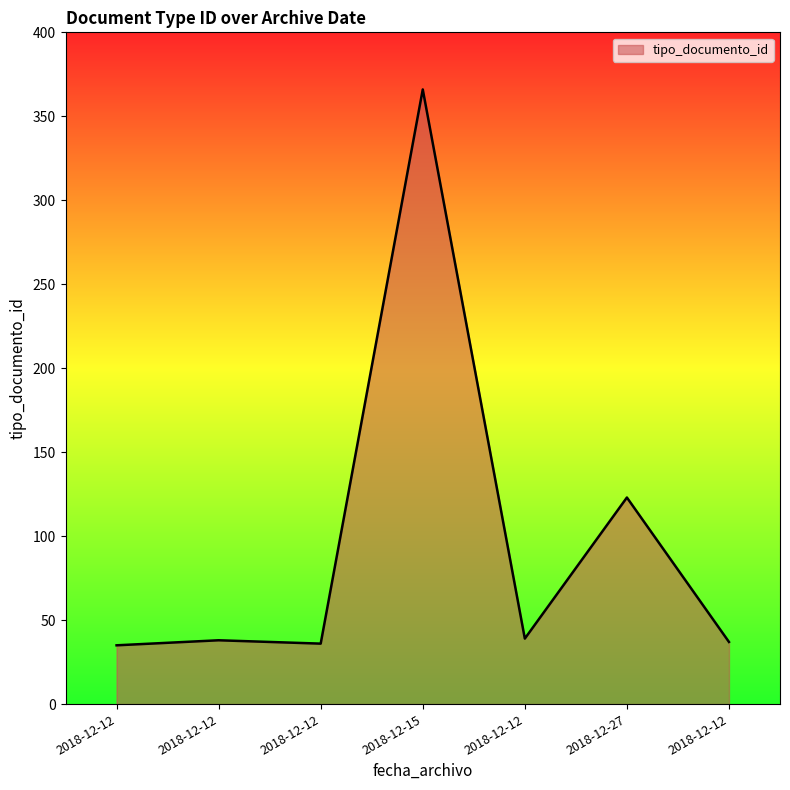

What is the change in value from 2018-12-15 to 2018-12-12?

-327